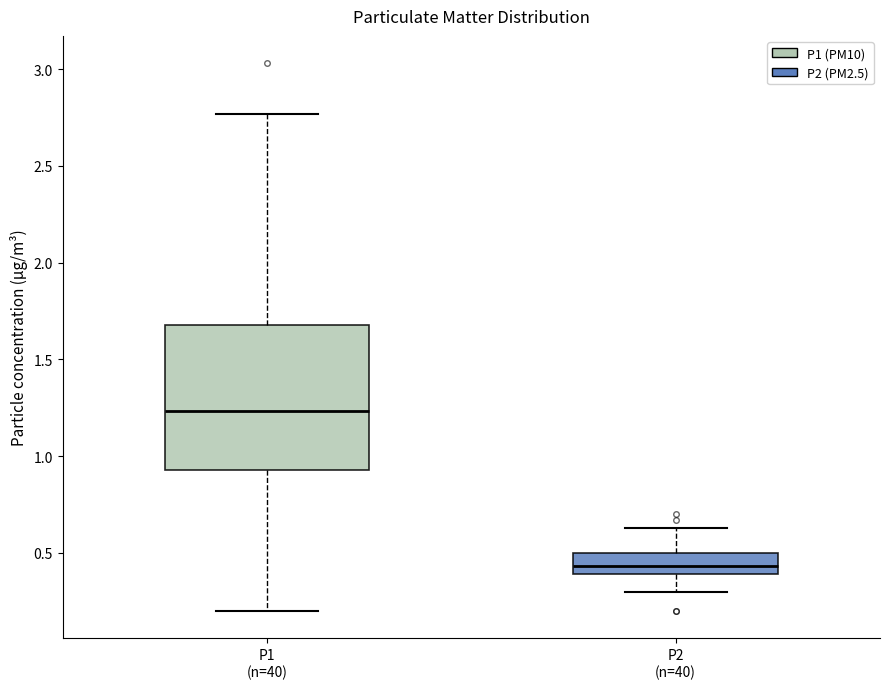

Reading left to right, transcribe this box plot: for each box, give where its median line is, the range the box spans, and where its two whiskers end, as read against the y-axis. The values are not printed on the chart, so give them approximately, as read against the axis.

P1 (n=40): median 1.25, box 0.95 to 1.70, whiskers 0.20 to 2.75
P2 (n=40): median 0.45, box 0.40 to 0.50, whiskers 0.30 to 0.65